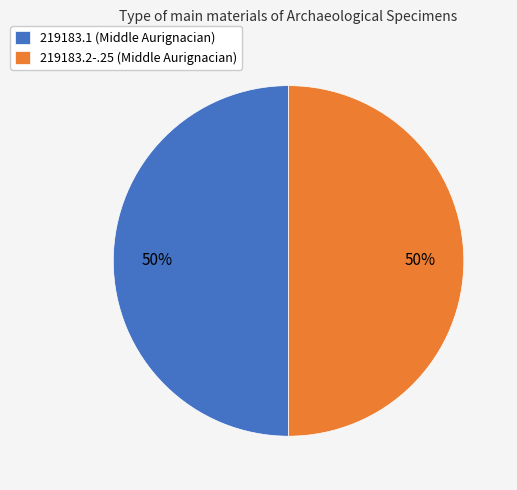

True or false: 219183.1 (Middle Aurignacian) accounts for 50% of the total.

True